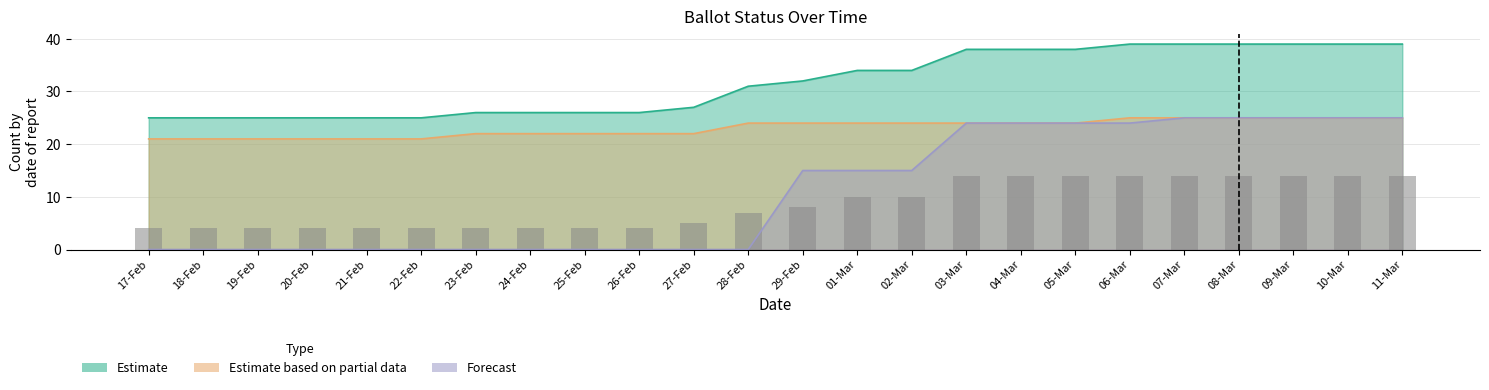

Reading right to left, list all the values displayed in this chart.

11-Mar=14	10-Mar=14	09-Mar=14	08-Mar=14	07-Mar=14	06-Mar=14	05-Mar=14	04-Mar=14	03-Mar=14	02-Mar=10	01-Mar=10	29-Feb=8	28-Feb=7	27-Feb=5	26-Feb=4	25-Feb=4	24-Feb=4	23-Feb=4	22-Feb=4	21-Feb=4	20-Feb=4	19-Feb=4	18-Feb=4	17-Feb=4